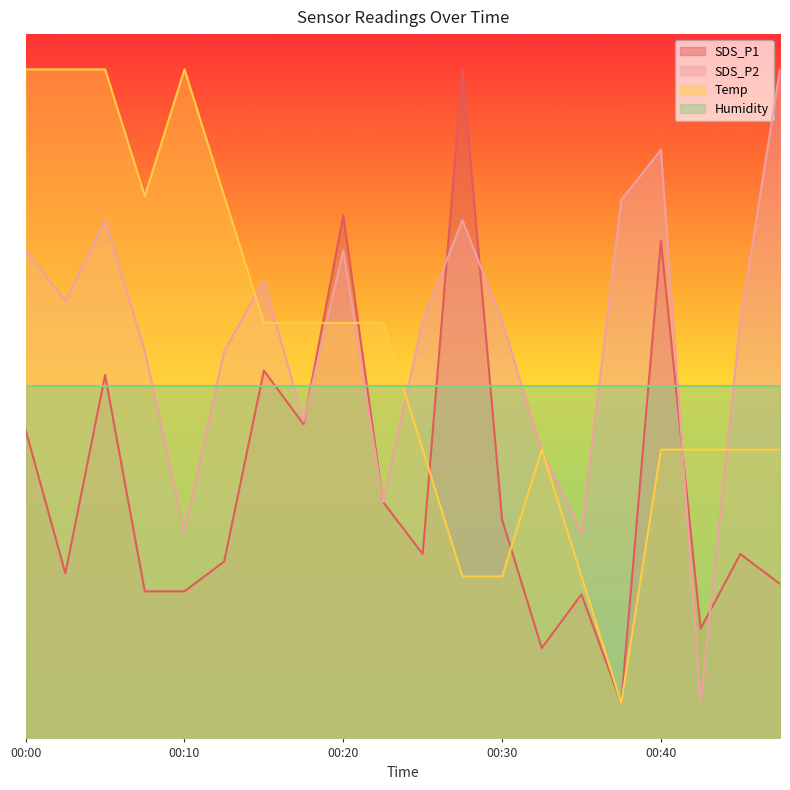

What is the average value of the Temp series?

5.5